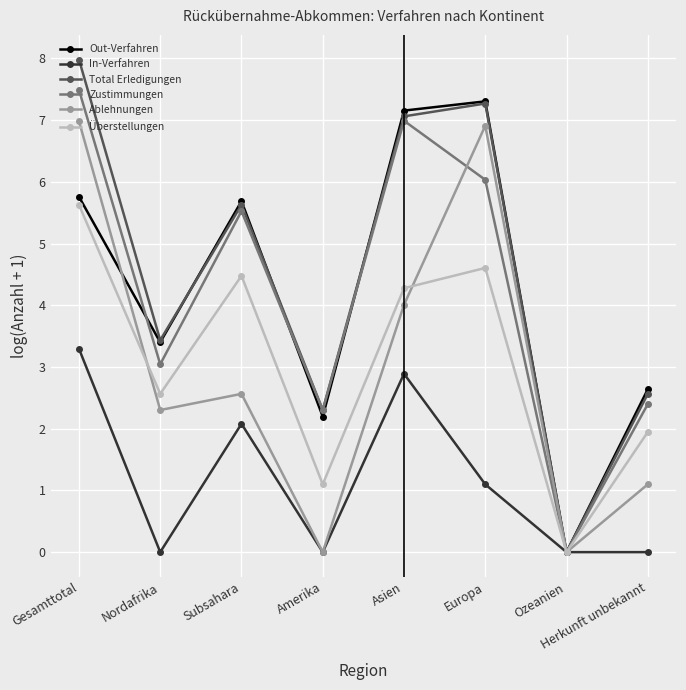

Which series has the largest total across all categories?

Total Erledigungen